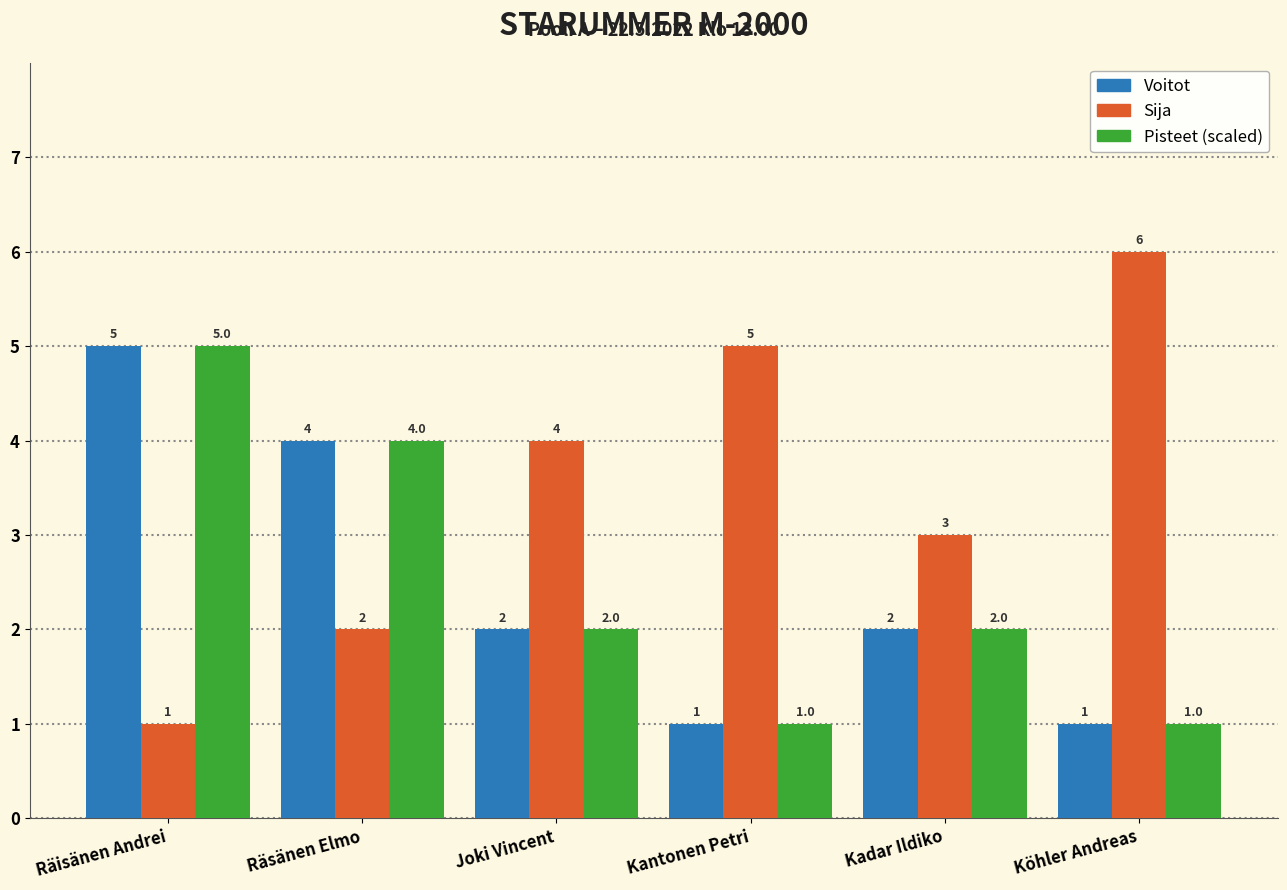

What is the sum of all Sija values?

21